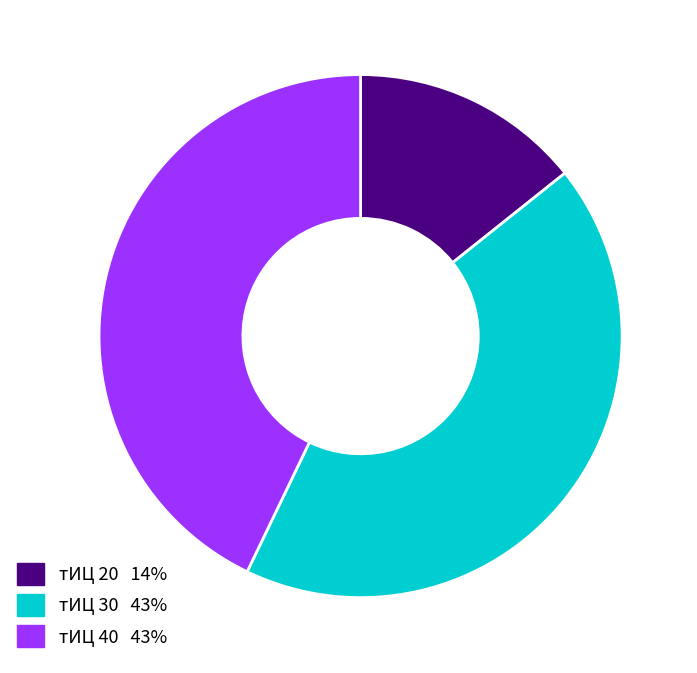

Does any single category account for the majority?

No